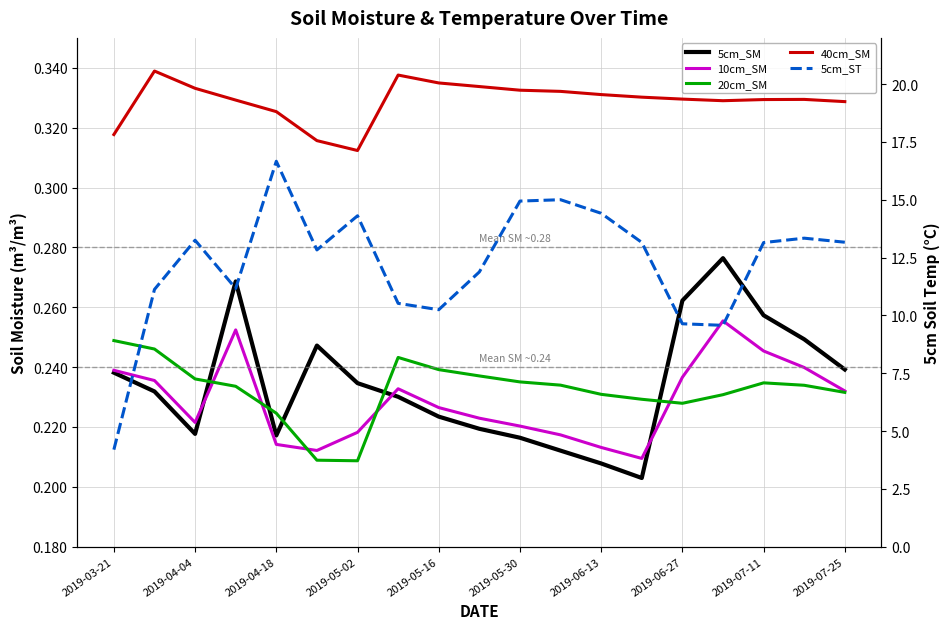

After their last crossing, which series has the higher values: 10cm_SM or 20cm_SM?

10cm_SM